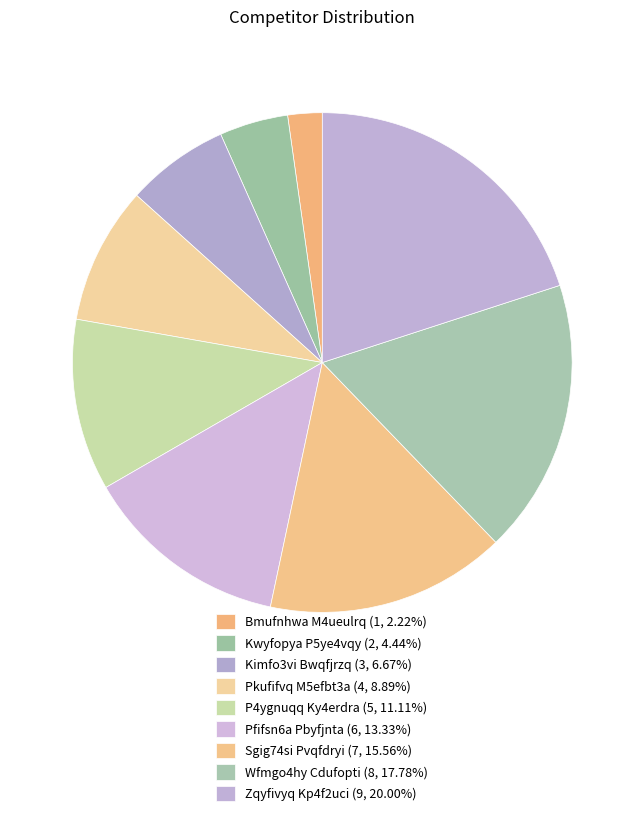

What percentage is the Wfmgo4hy Cdufopti slice, to the nearest percent?

18%